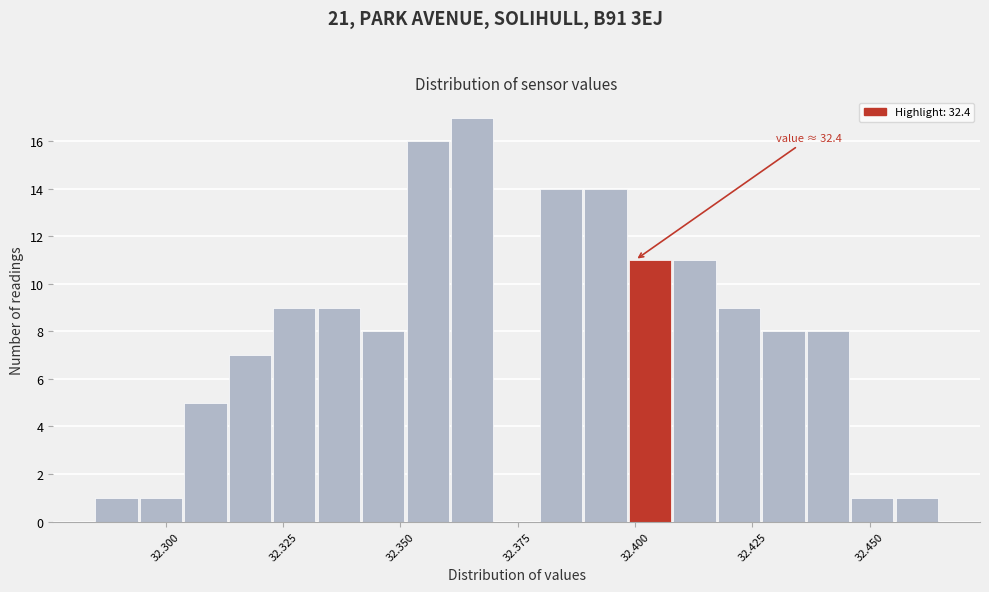

Read against the x-axis, roughly where is the centre of the tallest bar?

32.365